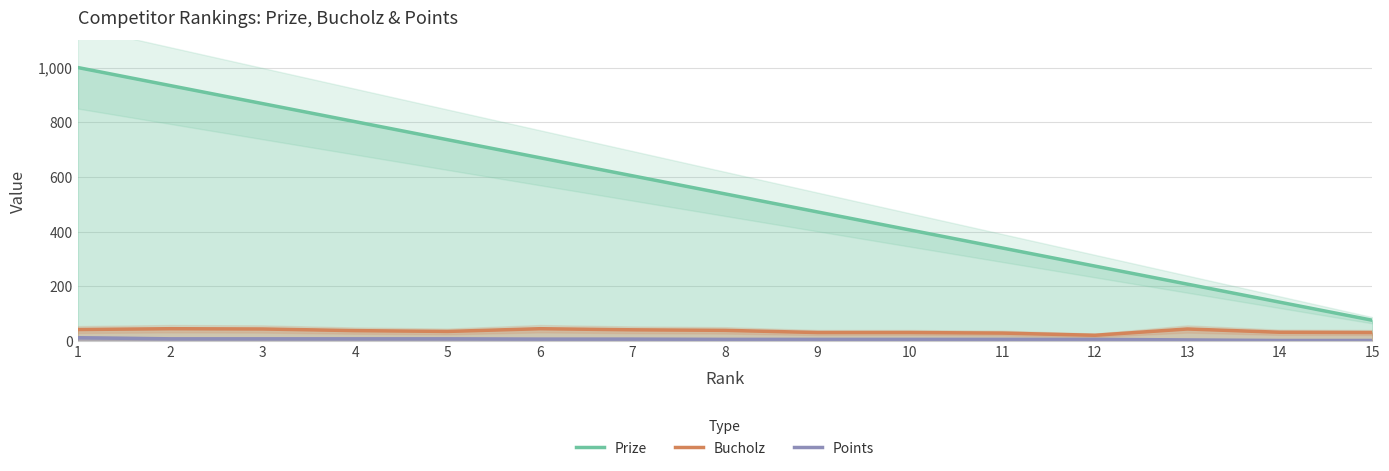

Which label corresponds to the smallest value in the chart?

14